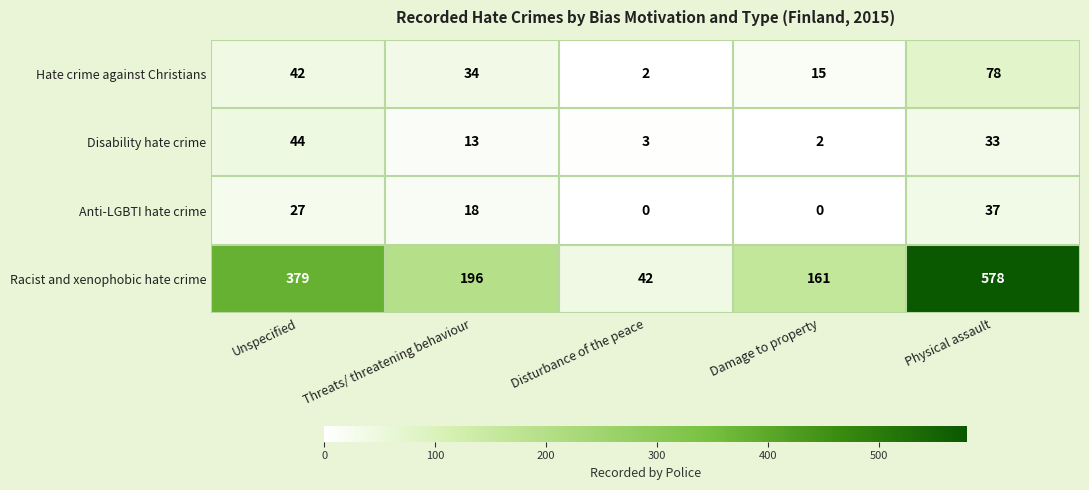

Which series has the largest total across all categories?

Racist and xenophobic hate crime